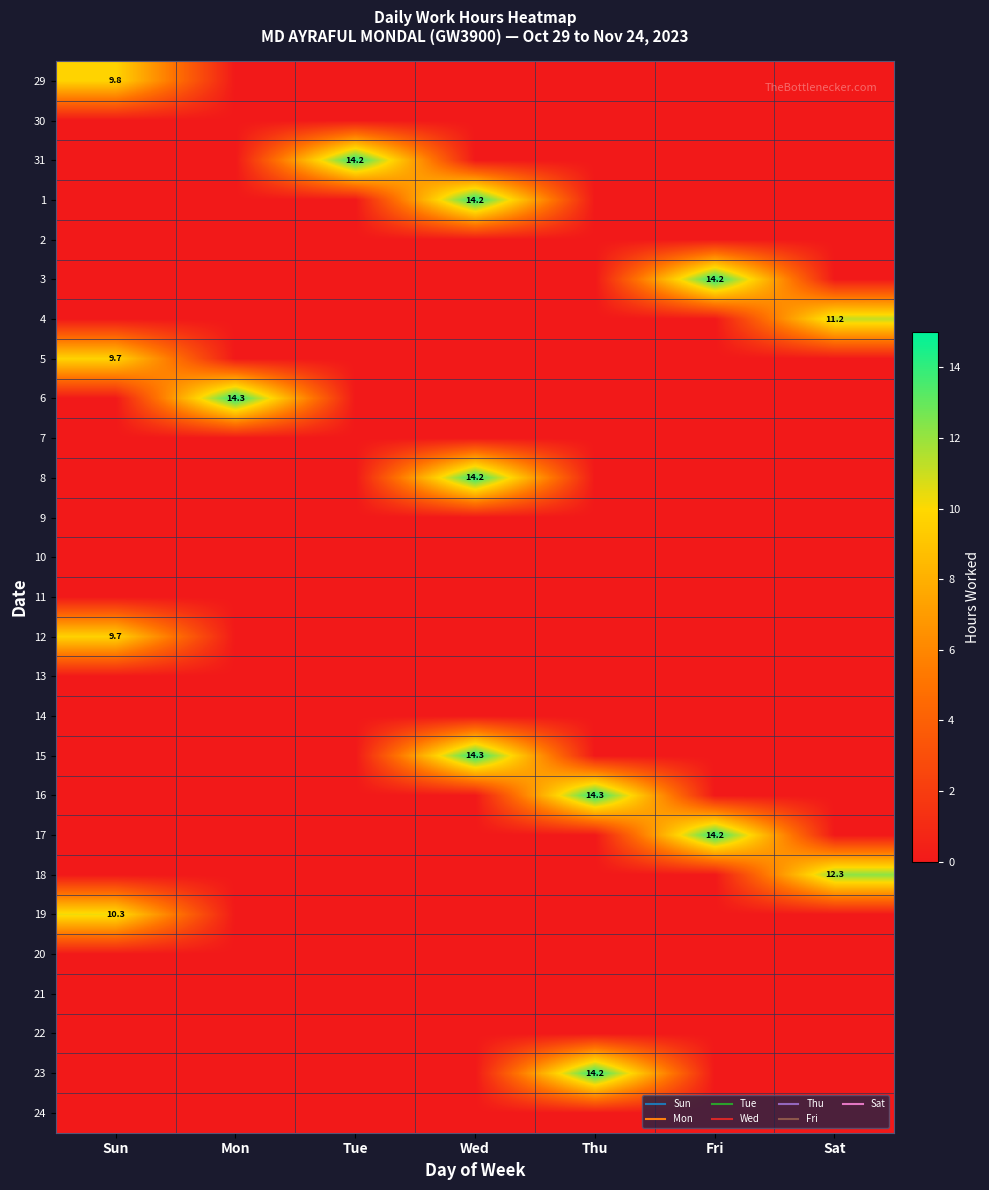

What is the spread (max minus min) of values at Fri?

14.2